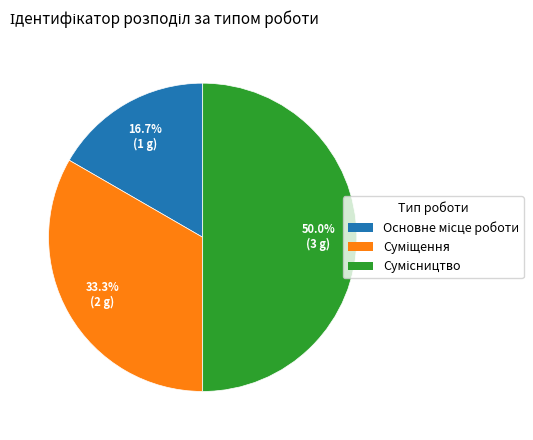

Which slice is the smallest?

Основне місце роботи